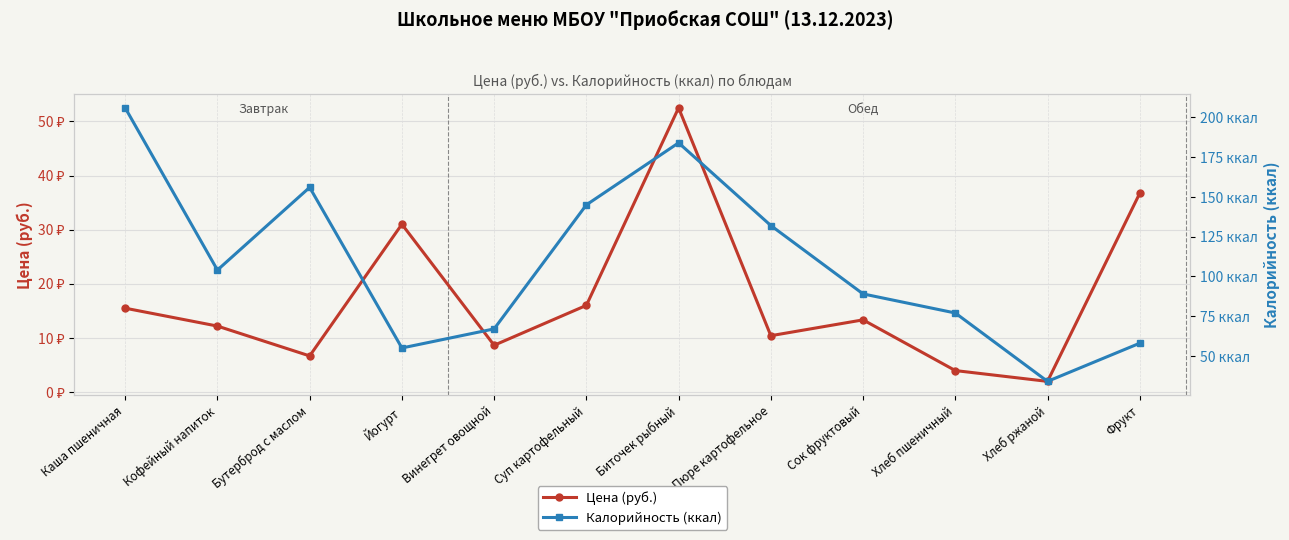

What is the label of the 8th point from the left?

Пюре картофельное